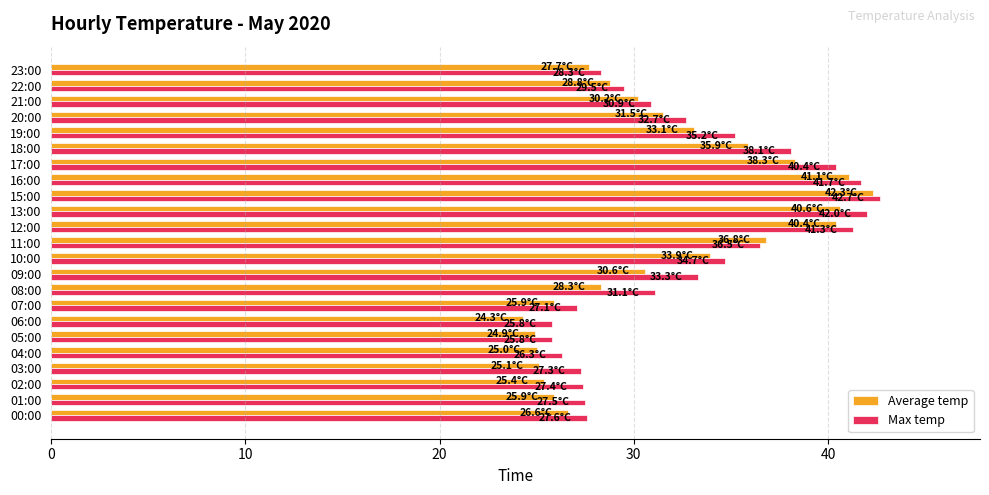

The value of Average temp at 08:00 is 15.6. True or false?

False